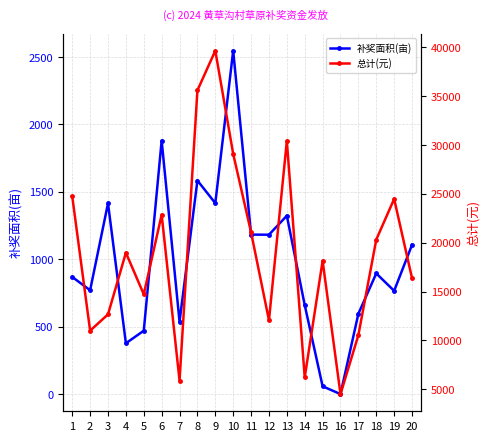

Reading left to right, what are all the values shown in this chart?

补奖面积(亩): 869.0	770.0	1415.0	377.0	470.0	1880.0	537.0	1584.0	1416.0	2547.0	1183.0	1182.0	1323.0	660.0	58.0	0.0	596.0	895.0	766.0	1107.0
总计(元): 24750.7	10994.3	12664.9	18976.4	14717.3	22869.2	5890.8	35602.6	39667.4	29096.7	21064.0	12061.4	30426.6	6209.4	18150.2	4500.0	10543.6	20318.0	24483.9	16367.1